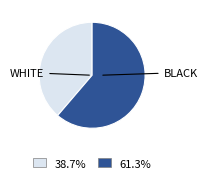

Is there any slice that represents more than half of the pie?

Yes